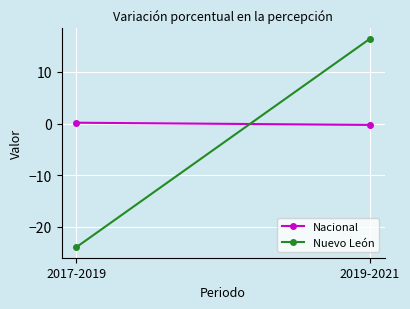

At which category is the sum across all series the highest?

2019-2021